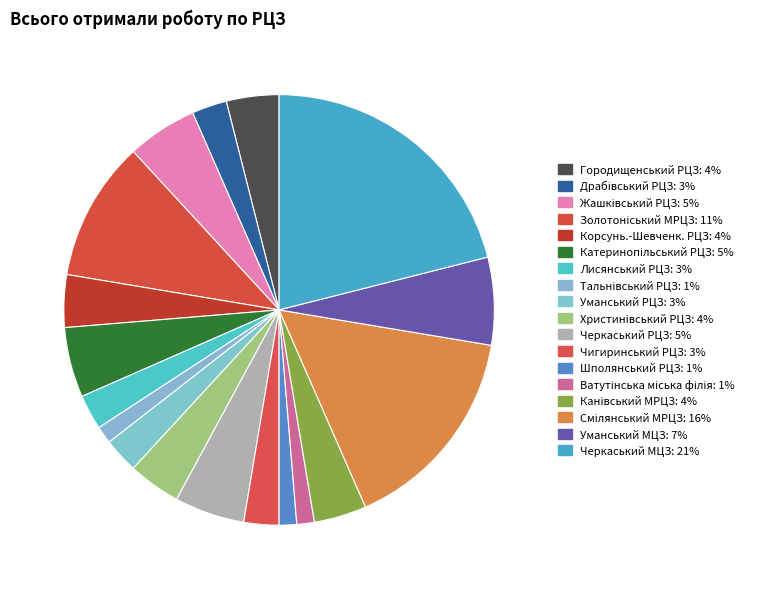

How many segments does this pie chart have?

18